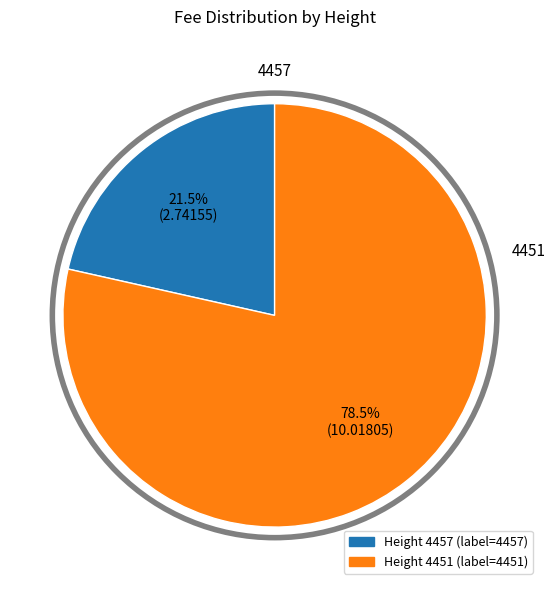

Is there any slice that represents more than half of the pie?

Yes